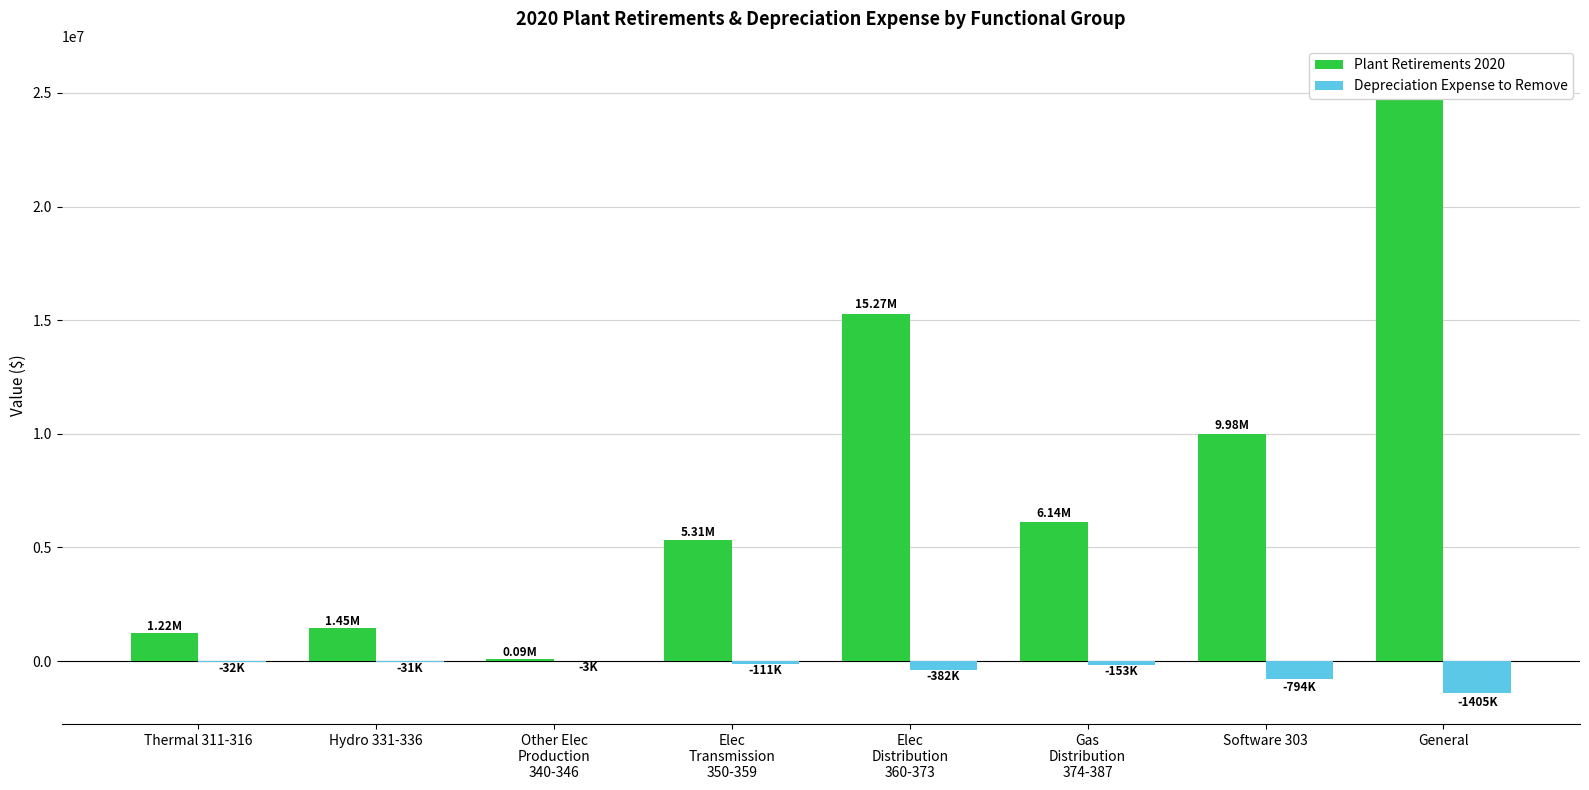

At how many categories does at least one series exceed 22666518?

1